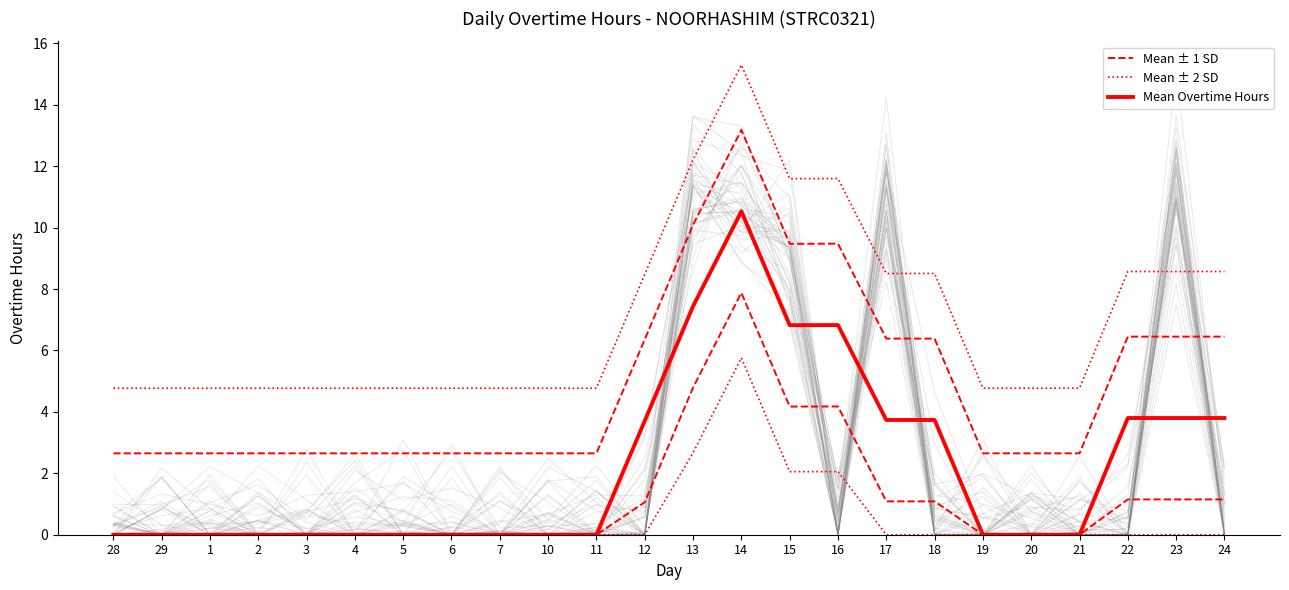

At how many categories does at least one series exceed 15?

1